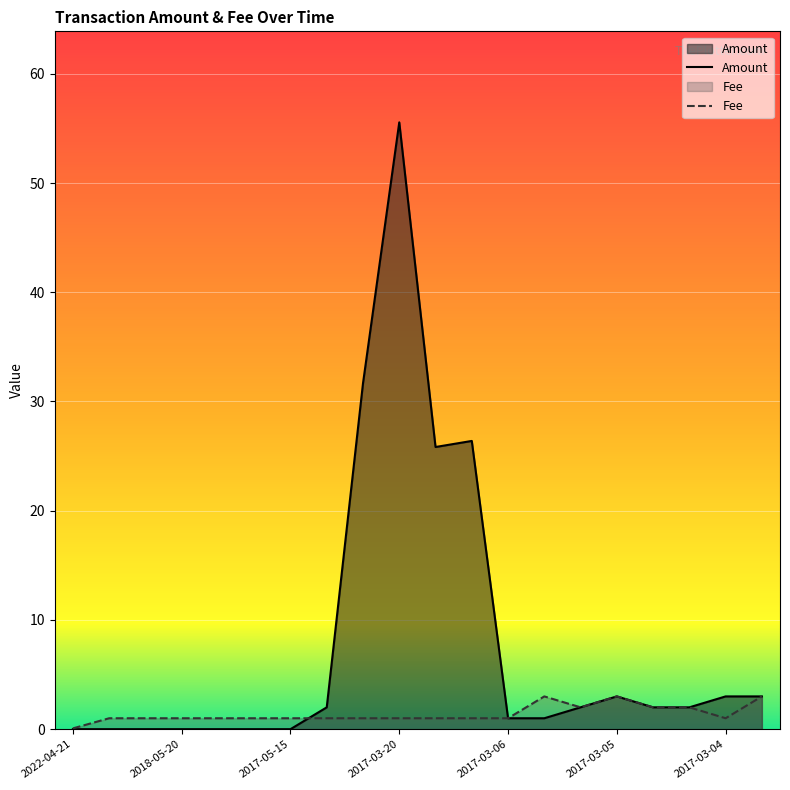

Rank the series by their average value, from highest to lowest.

Amount, Fee